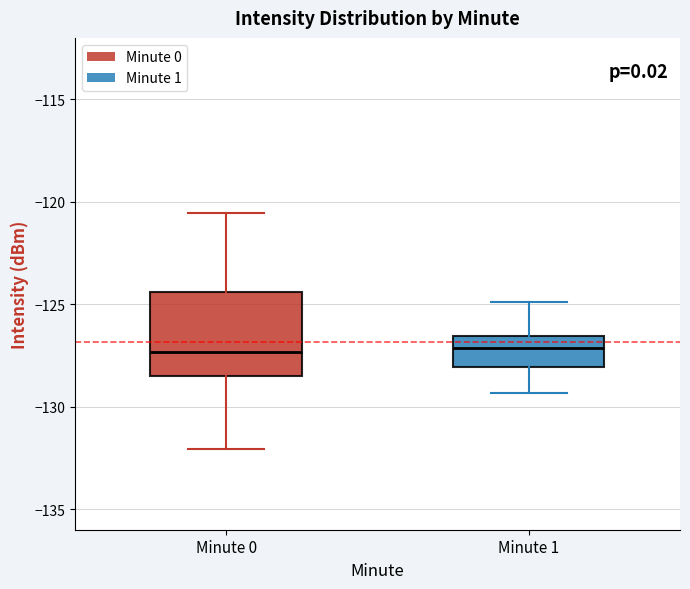

Reading left to right, transcribe this box plot: for each box, give where its median line is, the range the box spans, and where its two whiskers end, as read against the y-axis. The values are not printed on the chart, so give them approximately, as read against the axis.

Minute 0: median -127.5, box -128.5 to -124.5, whiskers -132.0 to -120.5
Minute 1: median -127.0, box -128.0 to -126.5, whiskers -129.5 to -125.0